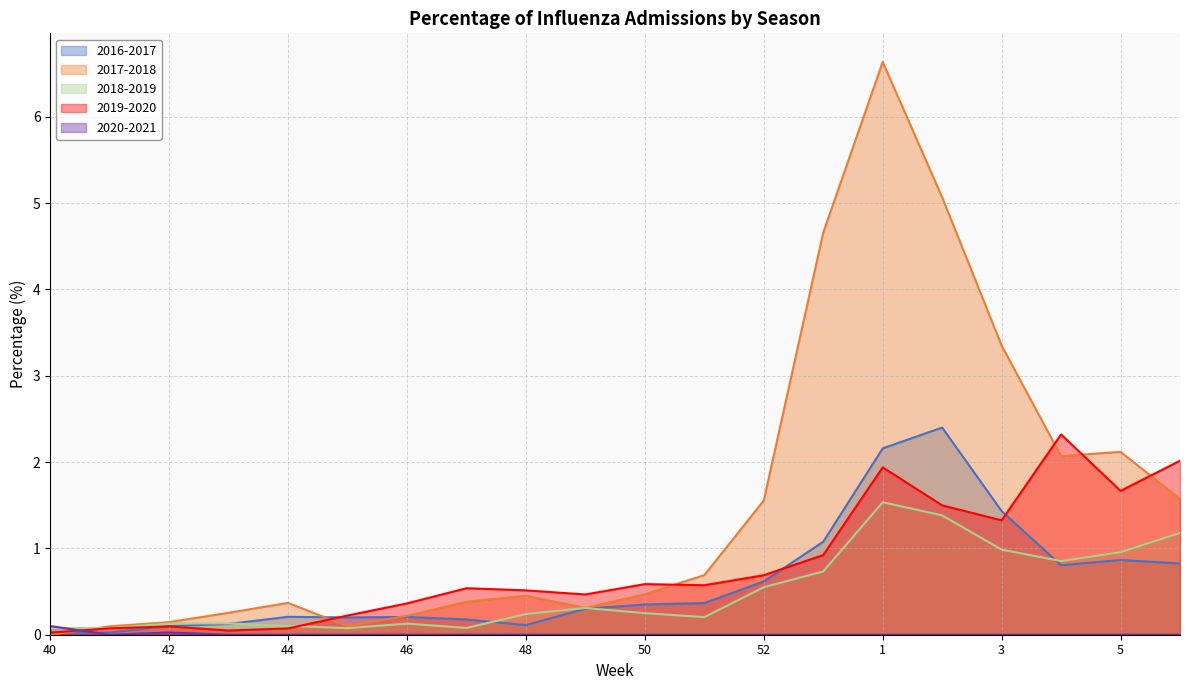

What is the difference between the highest and lowest values at 48?

0.5